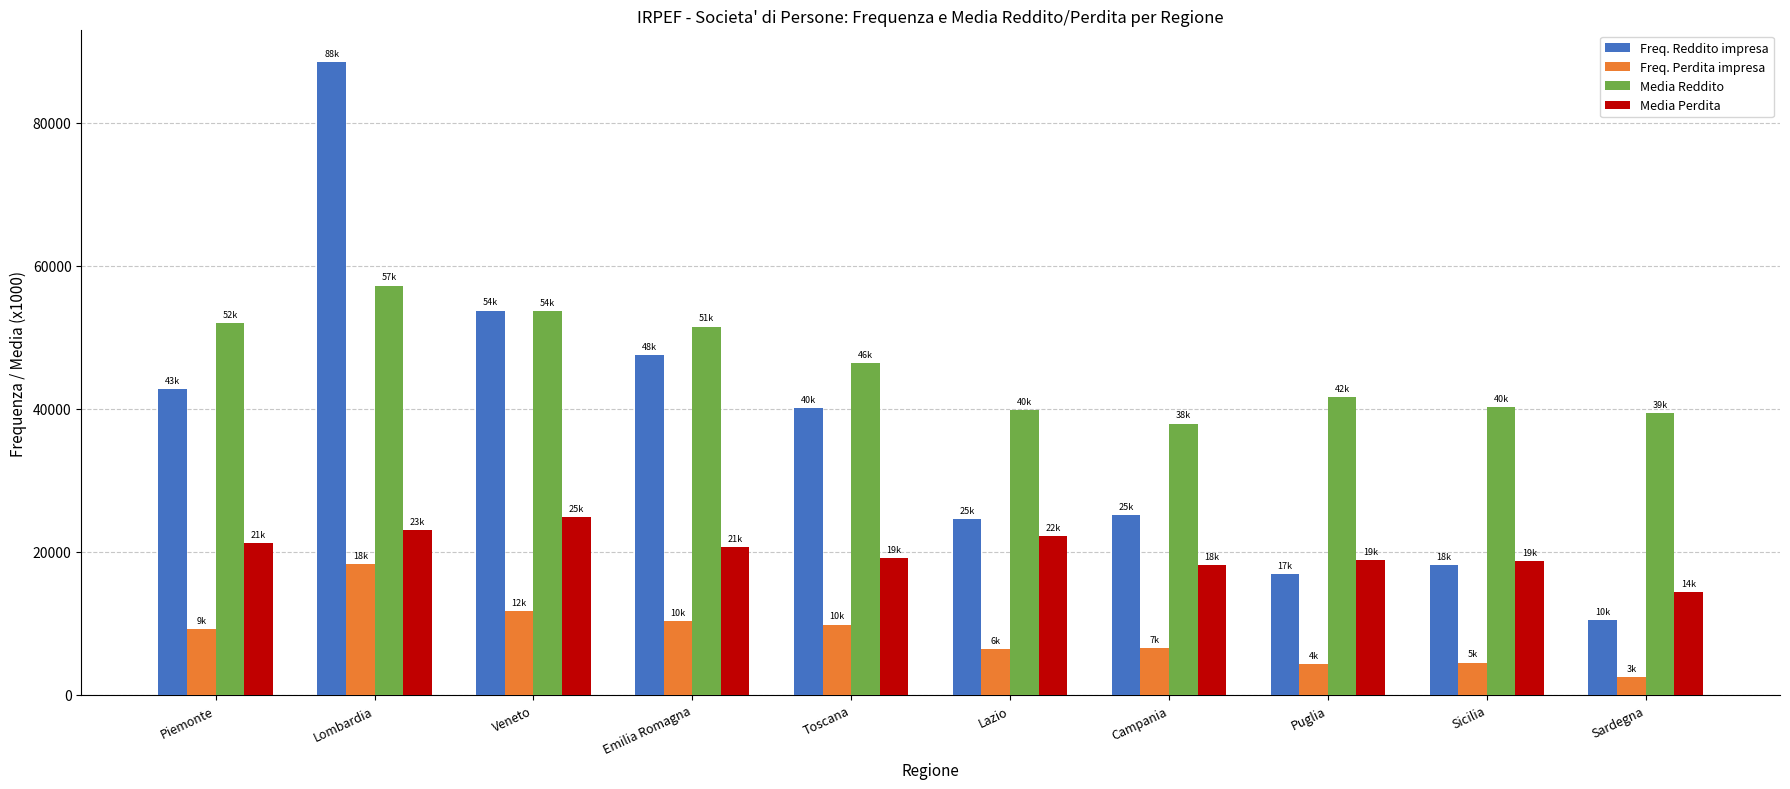

What is the label of the 6th bar from the left?

Lazio